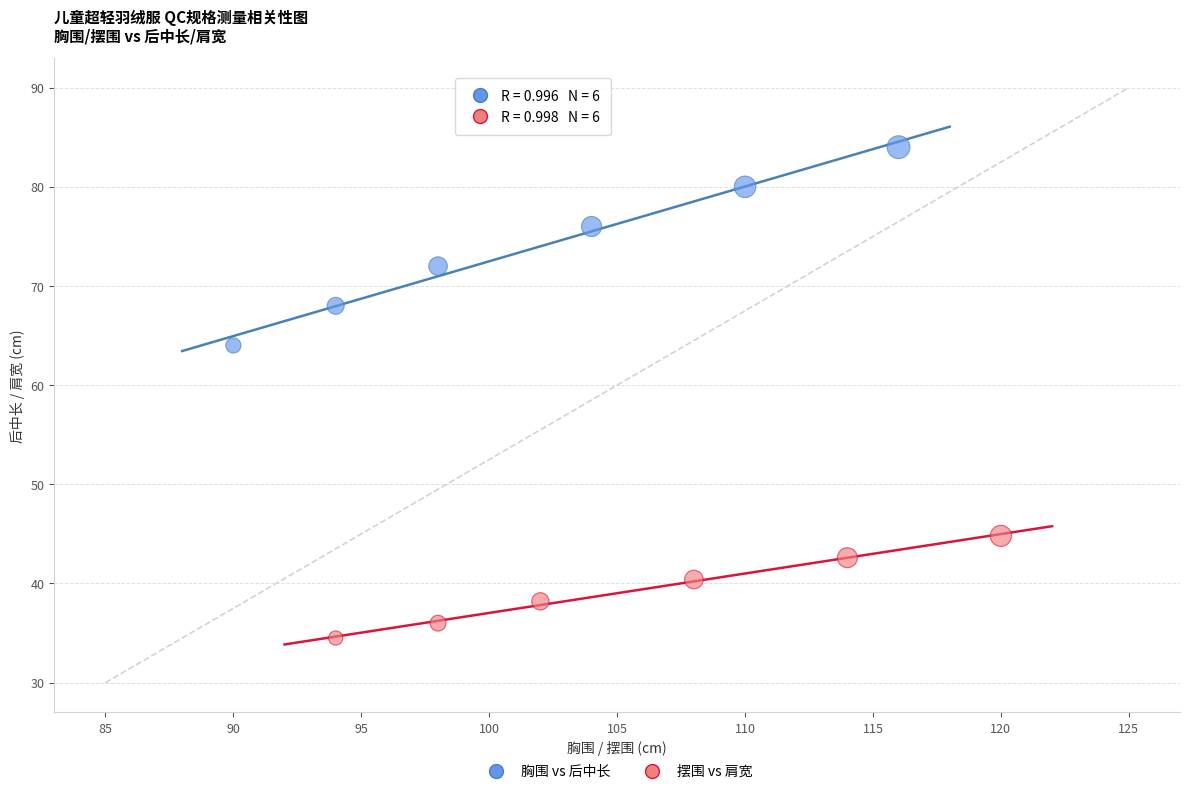

Which series contains the lowest Y value?

摆围 vs 肩宽